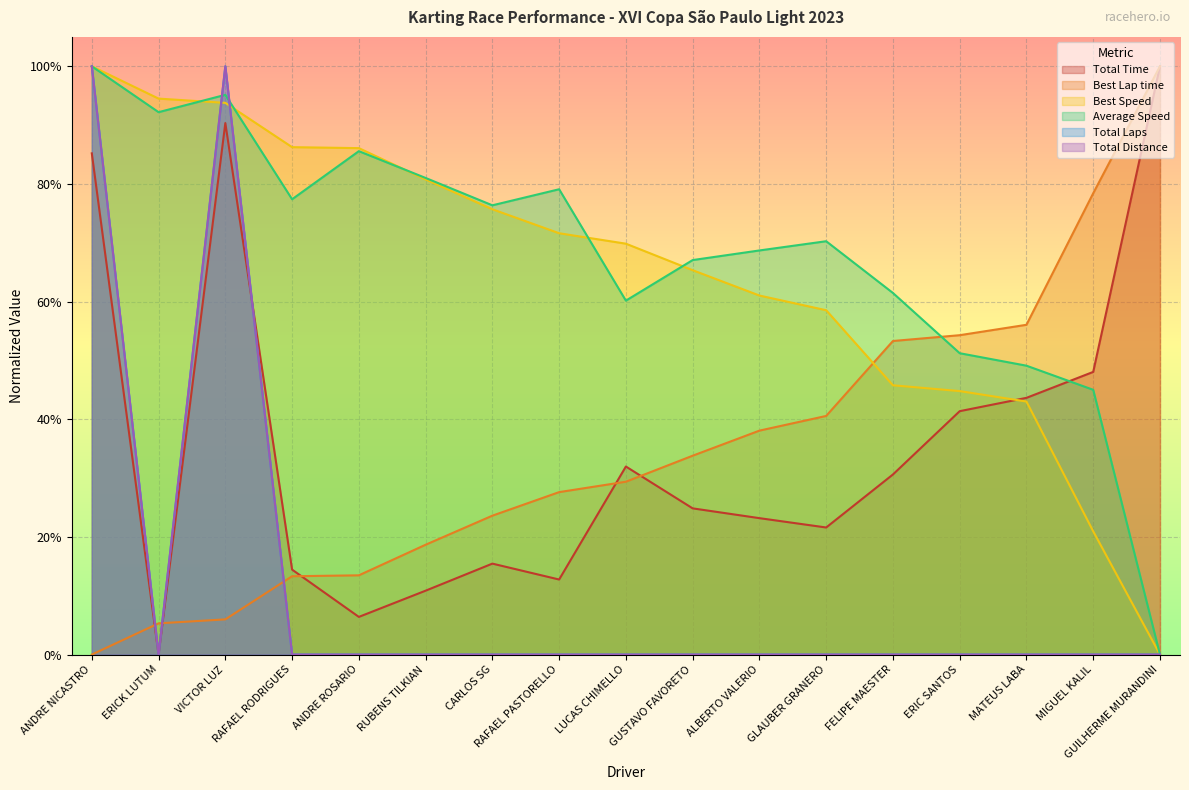

Which category has the highest value across all series?

GUILHERME MURANDINI